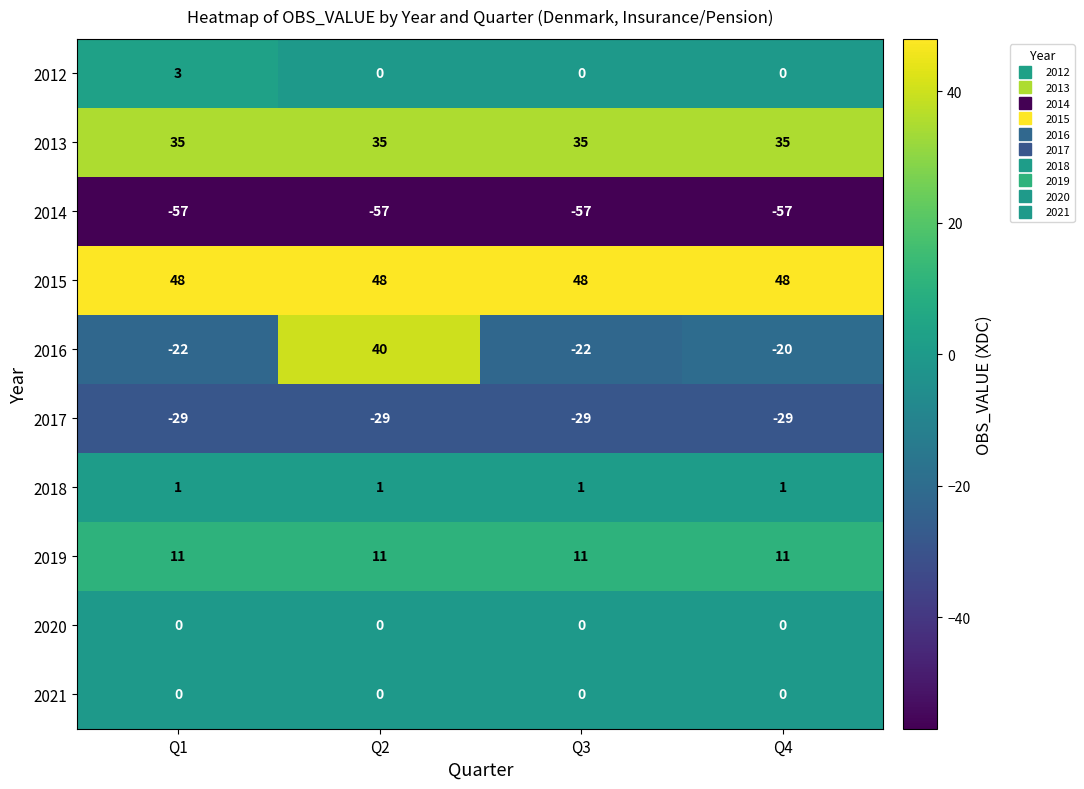

Which series has the largest range (max minus min)?

2016